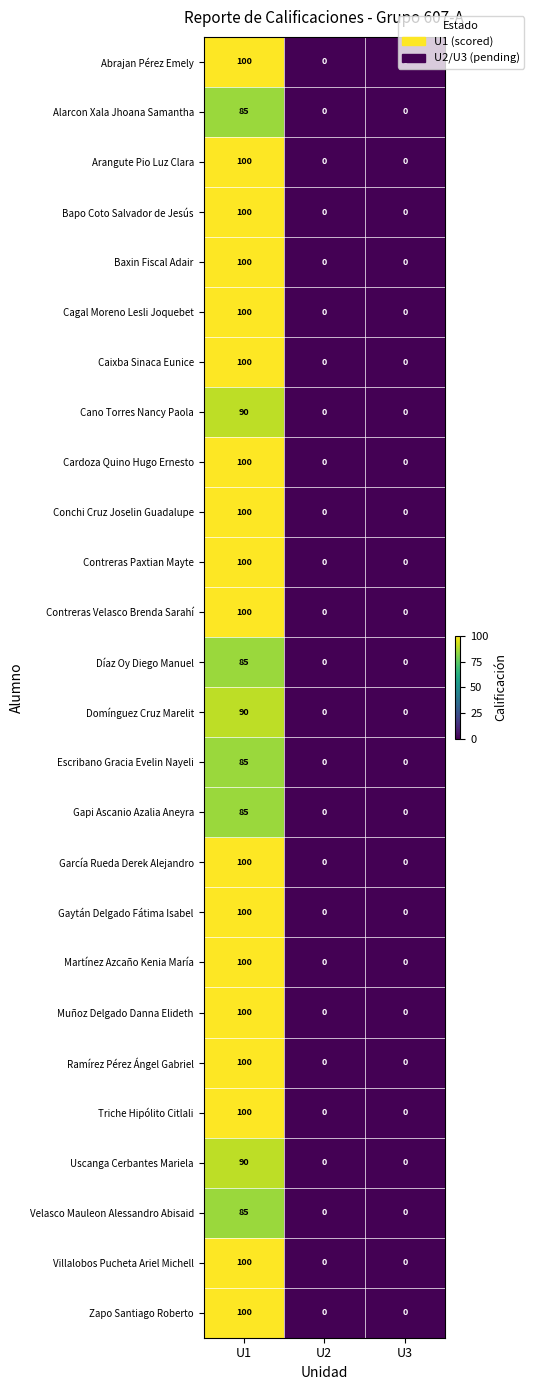

What is the difference between the highest and lowest values at U1?

15